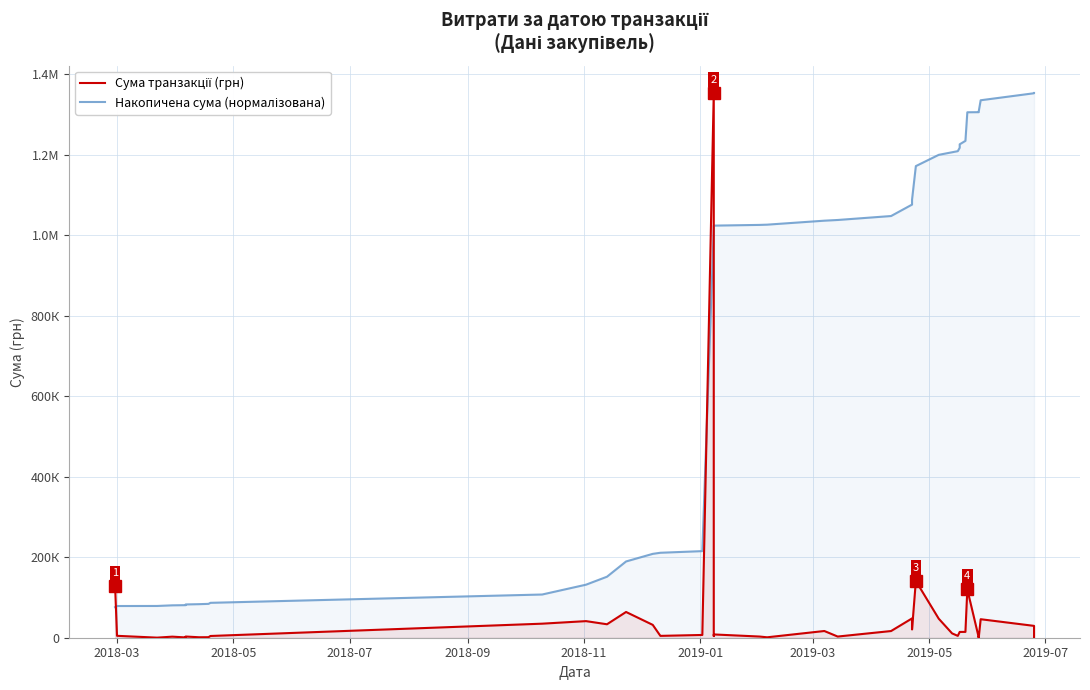

What is the greatest value displayed?

1353876.4